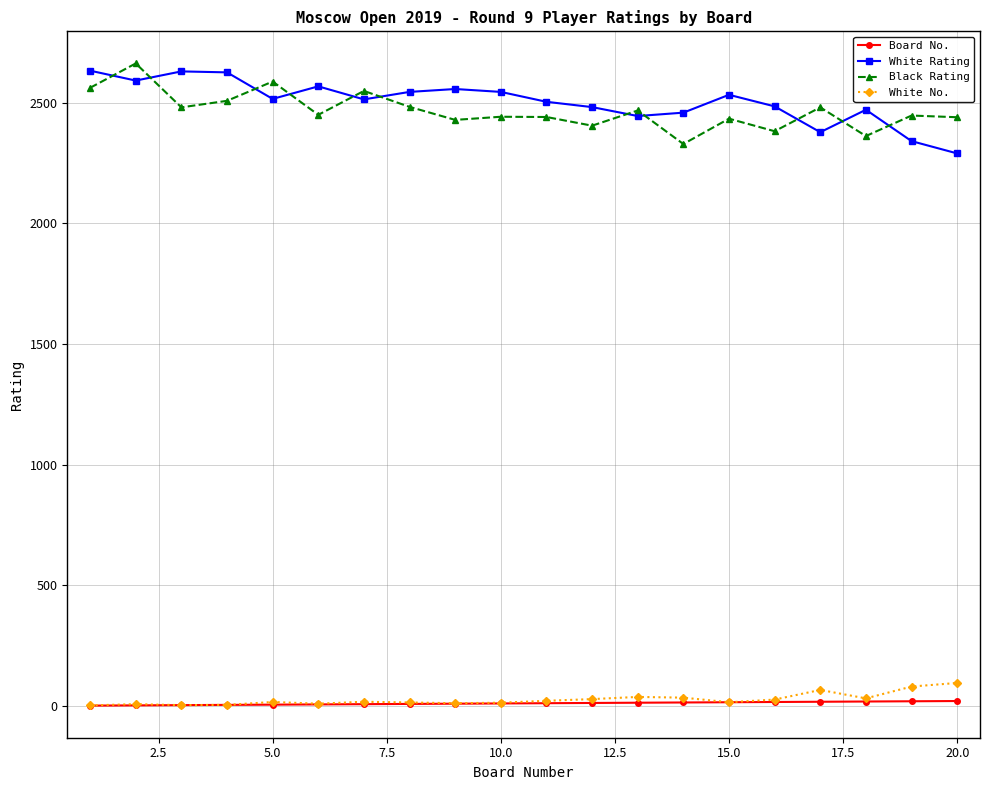

In Black Rating, how many points are lower than both neighbors (excluding endpoints)?

7